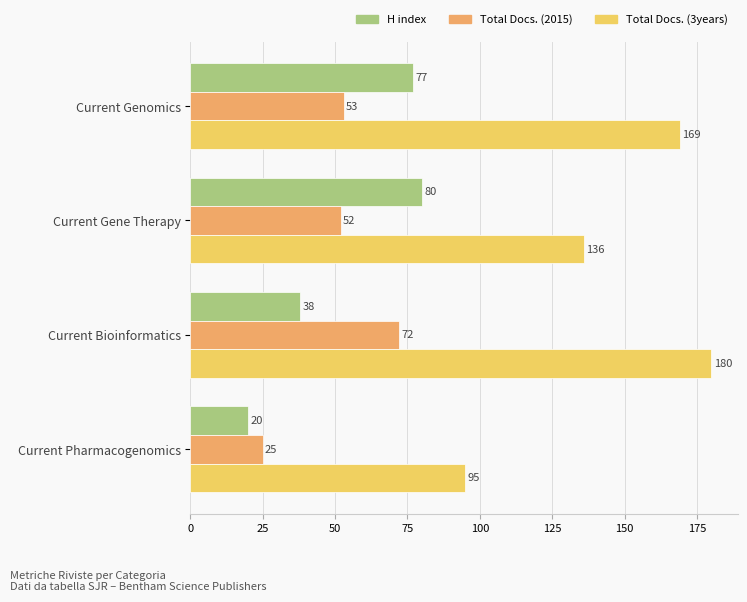

Is it true that H index equals 80 at Current Gene Therapy?

True